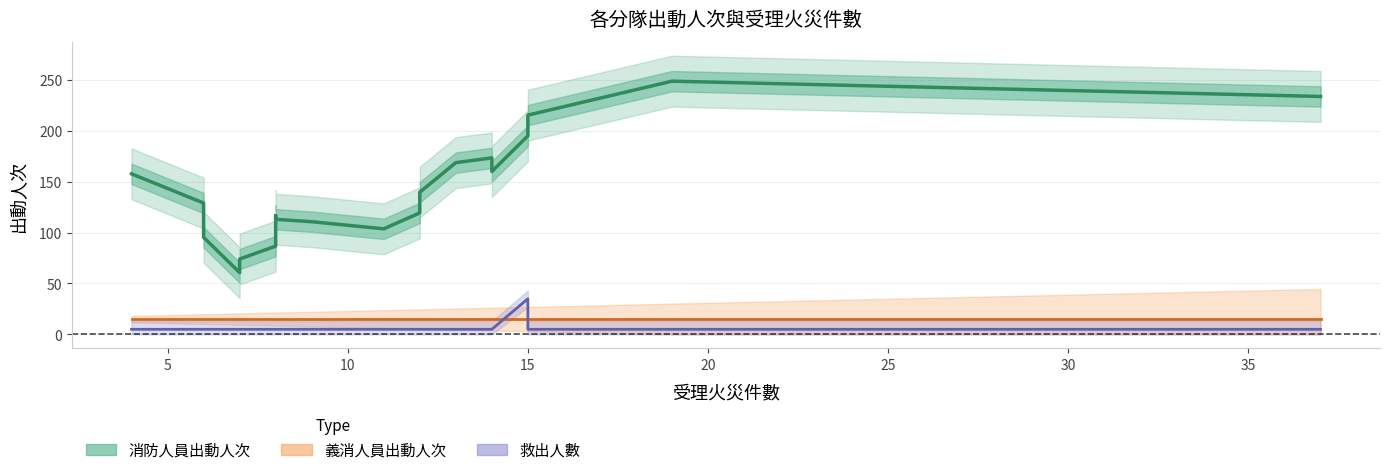

How many intersections are there between 救出人數 and 義消人員出動人次?

2